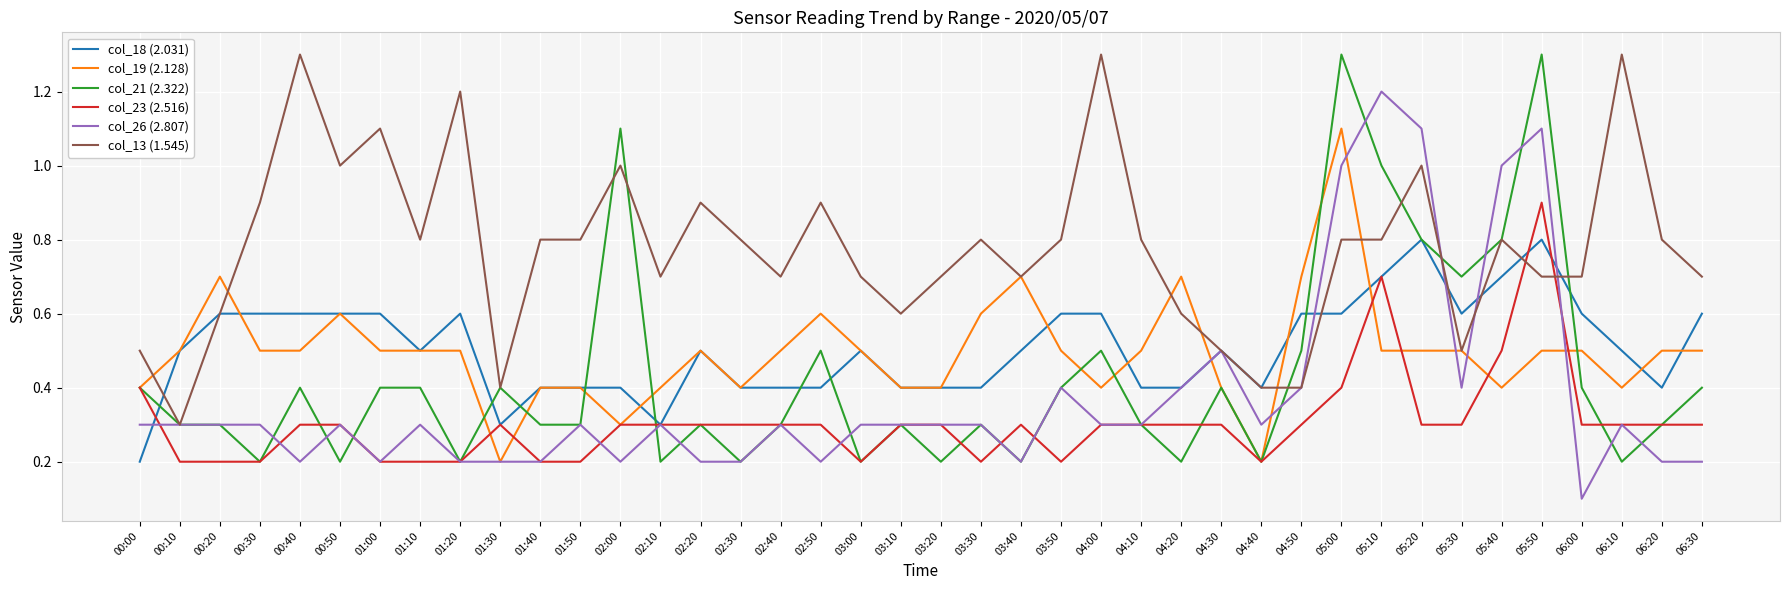

Reading right to left, what are all the values shown in this chart?

col_18 (2.031): 0.6	0.4	0.5	0.6	0.8	0.7	0.6	0.8	0.7	0.6	0.6	0.4	0.5	0.4	0.4	0.6	0.6	0.5	0.4	0.4	0.4	0.5	0.4	0.4	0.4	0.5	0.3	0.4	0.4	0.4	0.3	0.6	0.5	0.6	0.6	0.6	0.6	0.6	0.5	0.2
col_19 (2.128): 0.5	0.5	0.4	0.5	0.5	0.4	0.5	0.5	0.5	1.1	0.7	0.2	0.4	0.7	0.5	0.4	0.5	0.7	0.6	0.4	0.4	0.5	0.6	0.5	0.4	0.5	0.4	0.3	0.4	0.4	0.2	0.5	0.5	0.5	0.6	0.5	0.5	0.7	0.5	0.4
col_21 (2.322): 0.4	0.3	0.2	0.4	1.3	0.8	0.7	0.8	1.0	1.3	0.5	0.2	0.4	0.2	0.3	0.5	0.4	0.2	0.3	0.2	0.3	0.2	0.5	0.3	0.2	0.3	0.2	1.1	0.3	0.3	0.4	0.2	0.4	0.4	0.2	0.4	0.2	0.3	0.3	0.4
col_23 (2.516): 0.3	0.3	0.3	0.3	0.9	0.5	0.3	0.3	0.7	0.4	0.3	0.2	0.3	0.3	0.3	0.3	0.2	0.3	0.2	0.3	0.3	0.2	0.3	0.3	0.3	0.3	0.3	0.3	0.2	0.2	0.3	0.2	0.2	0.2	0.3	0.3	0.2	0.2	0.2	0.4
col_26 (2.807): 0.2	0.2	0.3	0.1	1.1	1.0	0.4	1.1	1.2	1.0	0.4	0.3	0.5	0.4	0.3	0.3	0.4	0.2	0.3	0.3	0.3	0.3	0.2	0.3	0.2	0.2	0.3	0.2	0.3	0.2	0.2	0.2	0.3	0.2	0.3	0.2	0.3	0.3	0.3	0.3
col_13 (1.545): 0.7	0.8	1.3	0.7	0.7	0.8	0.5	1.0	0.8	0.8	0.4	0.4	0.5	0.6	0.8	1.3	0.8	0.7	0.8	0.7	0.6	0.7	0.9	0.7	0.8	0.9	0.7	1.0	0.8	0.8	0.4	1.2	0.8	1.1	1.0	1.3	0.9	0.6	0.3	0.5